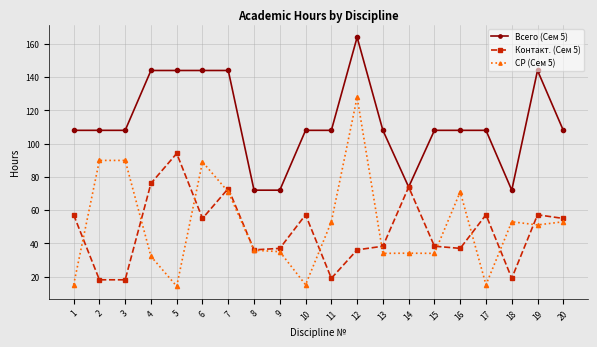

The Всего (Сем 5) series shows 108.0 at 16. True or false?

True